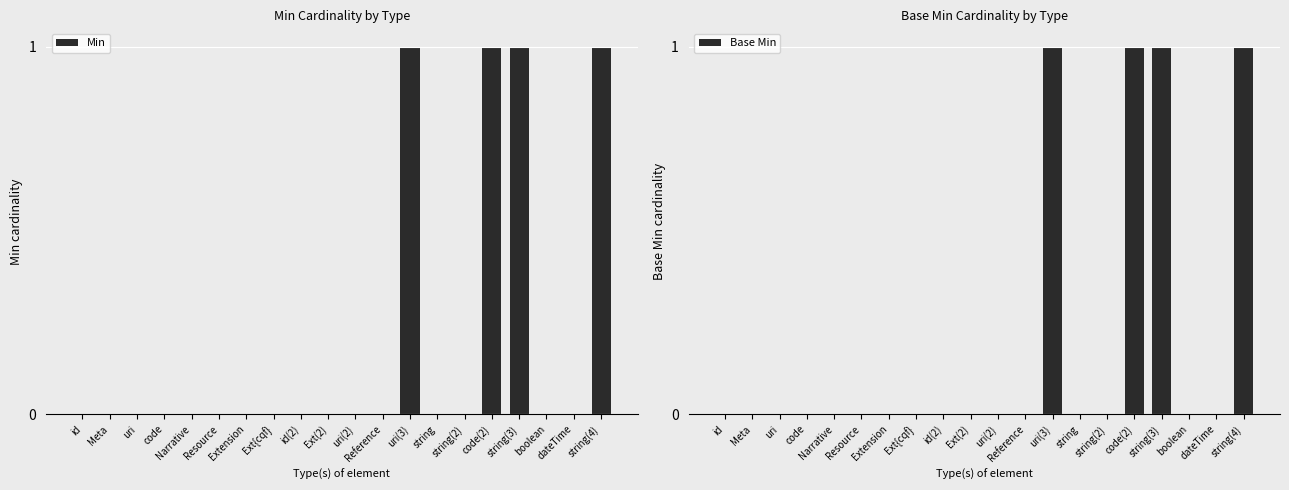

Rank the categories by Min value from lowest to highest.

id, Meta, uri, code, Narrative, Resource, Extension, Ext{cqf}, id(2), Ext(2), uri(2), Reference, string, string(2), boolean, dateTime, uri(3), code(2), string(3), string(4)